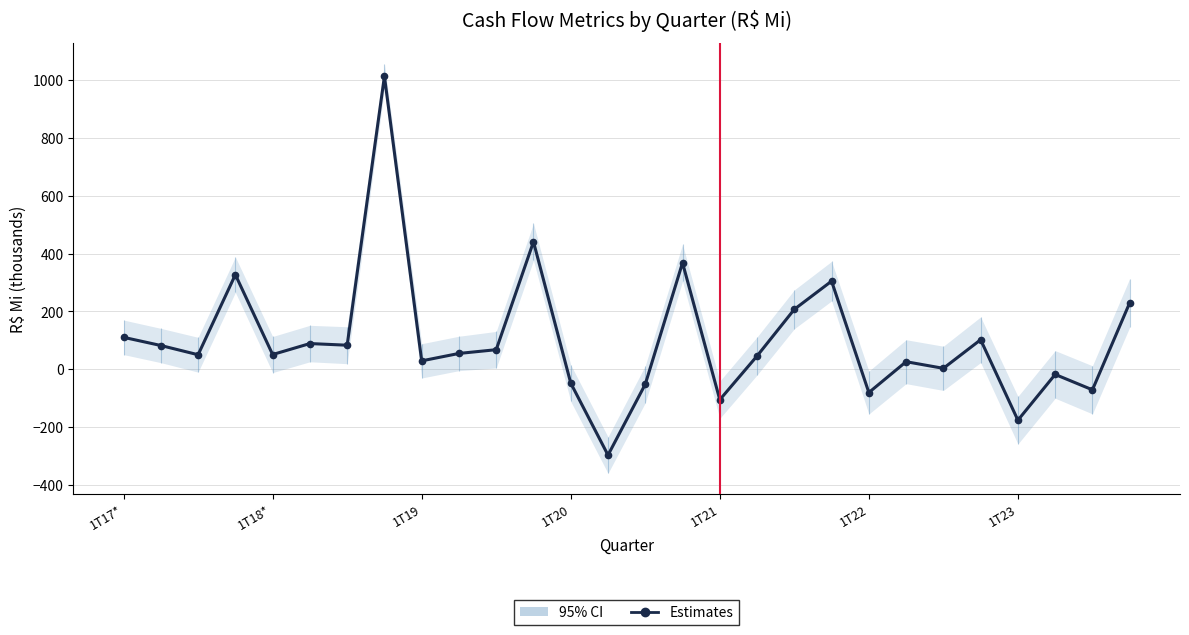

Reading right to left, extract all data points from this chart.

229.8	-70.7	-17.6	-175.7	102.3	3.5	26.4	-80.1	304.6	207.3	46.1	-104.9	368.0	-51.4	-296.2	-47.5	440.6	67.9	54.9	29.3	1012.1	83.3	89.1	51.1	327.0	50.4	82.3	110.6